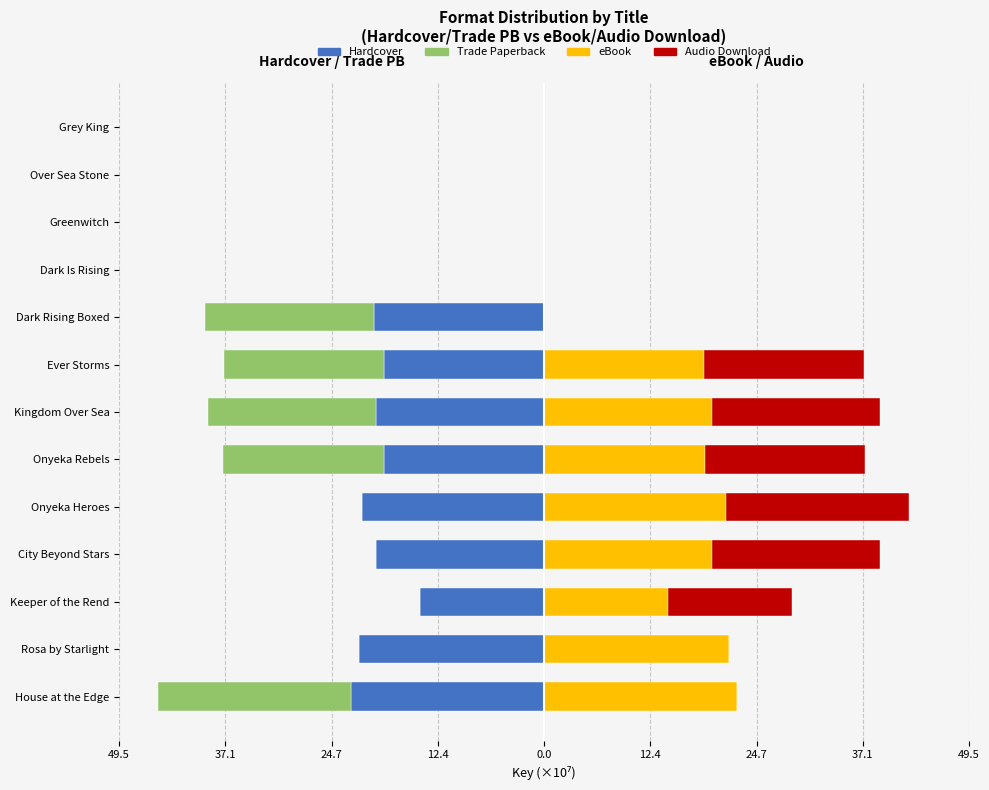

What is the difference between the Hardcover values at Over Sea Stone and Onyeka Heroes?

21.2